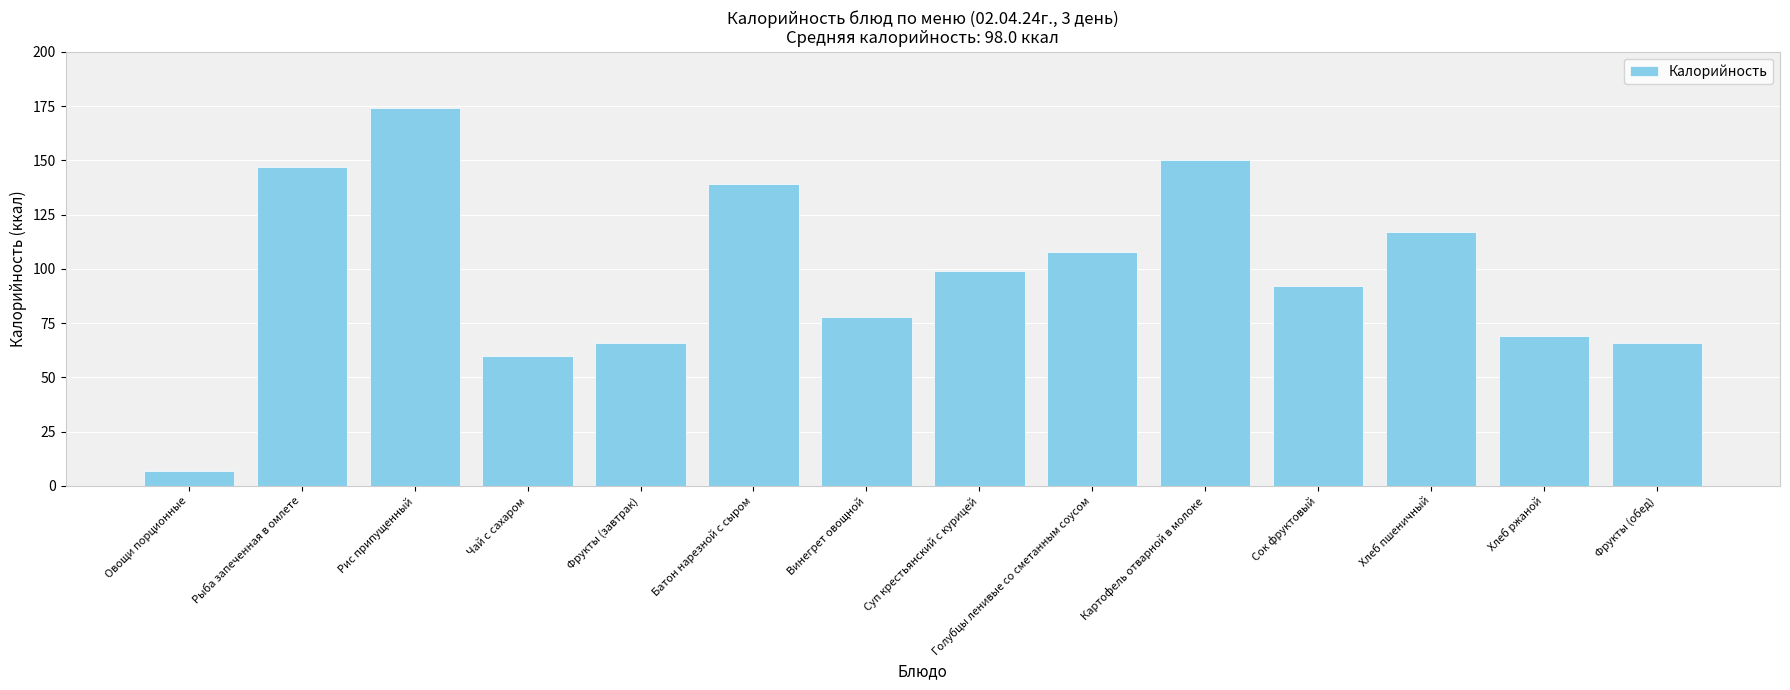

What is the smallest value displayed?

7